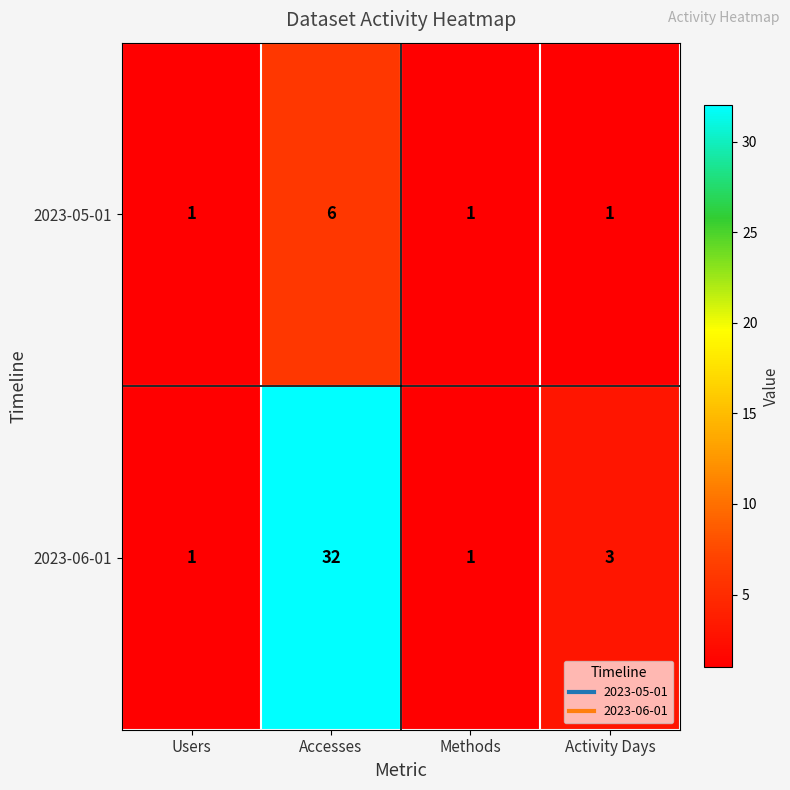

The value of 2023-06-01 at Accesses is 18. True or false?

False